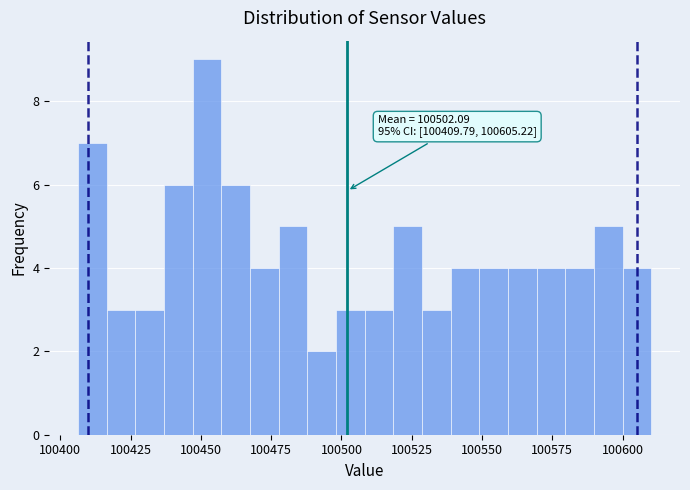

Around what value on the x-axis is the tallest bar? Give the approximate position of its centre, as read against the axis.

100450